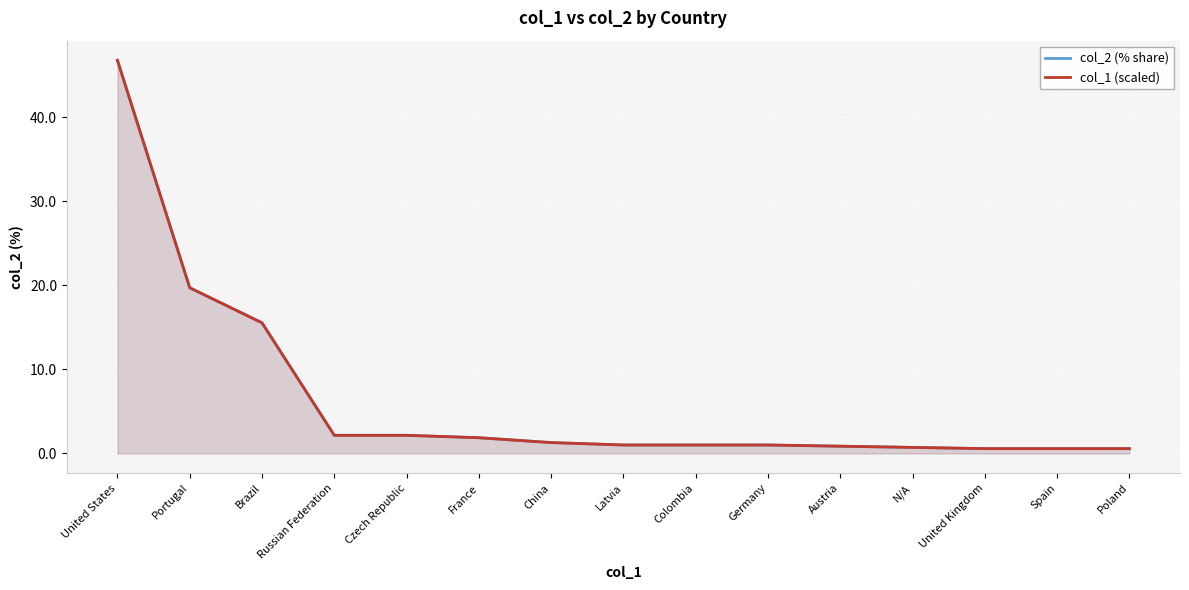

What position from the left is Czech Republic?

5